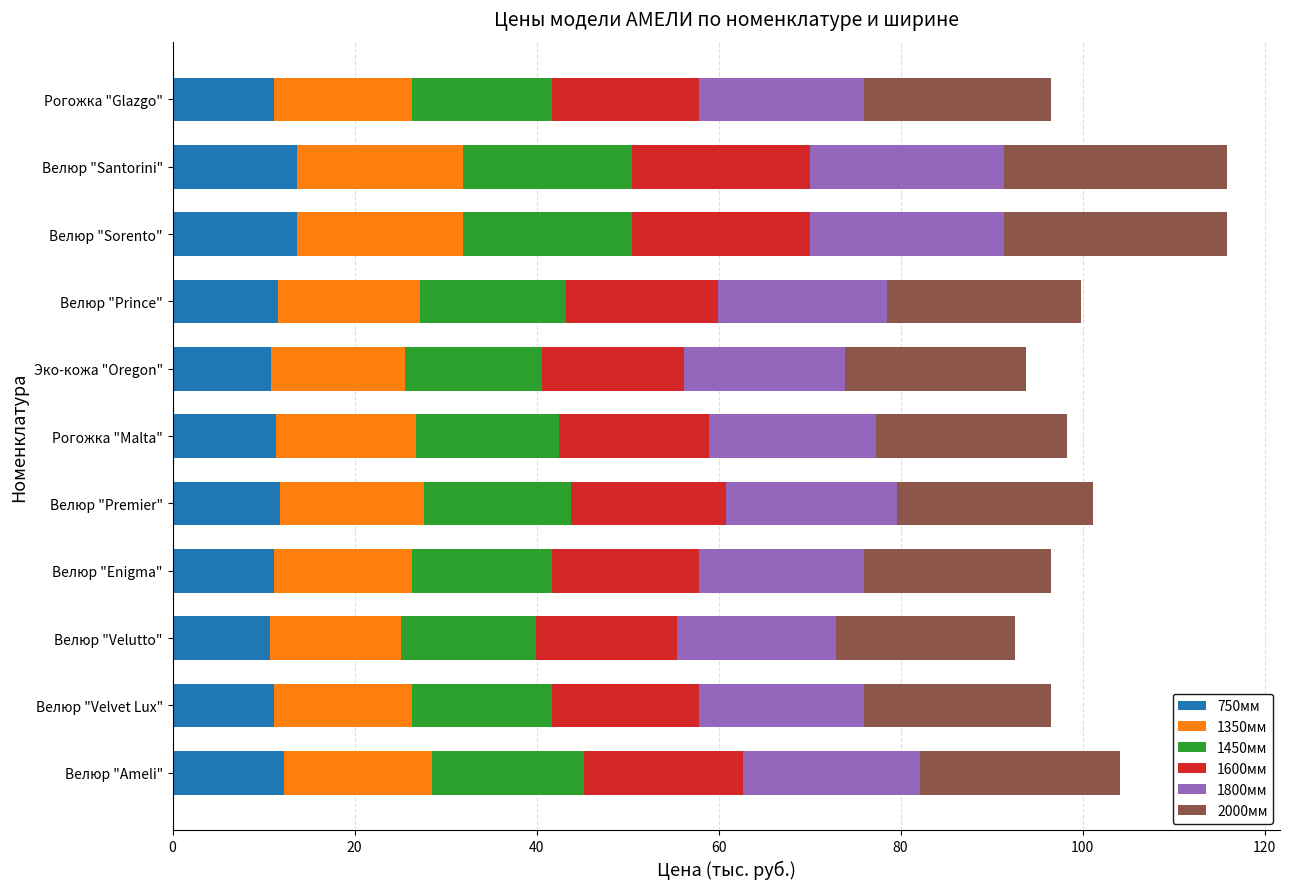

What is the average value of the 750мм series?

11.8